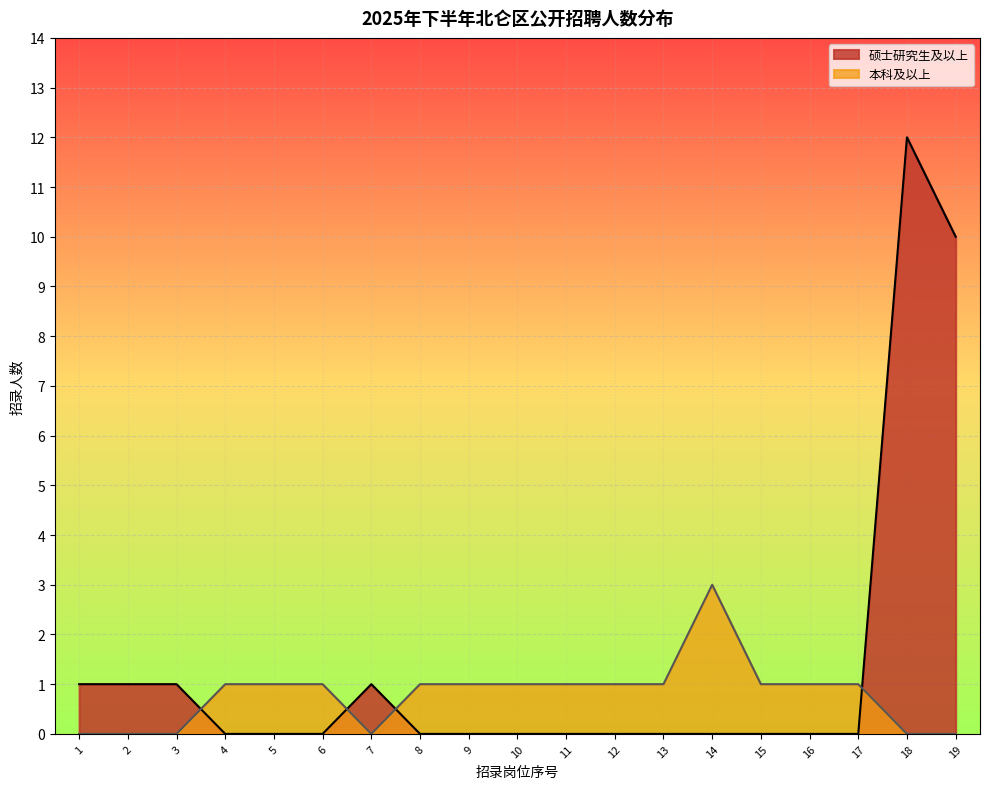

Which series has the largest total across all categories?

硕士研究生及以上